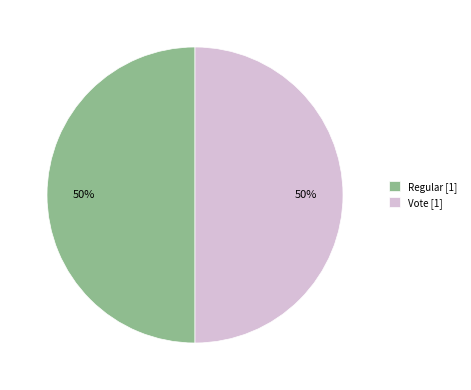

What percentage is the Vote slice, to the nearest percent?

50%